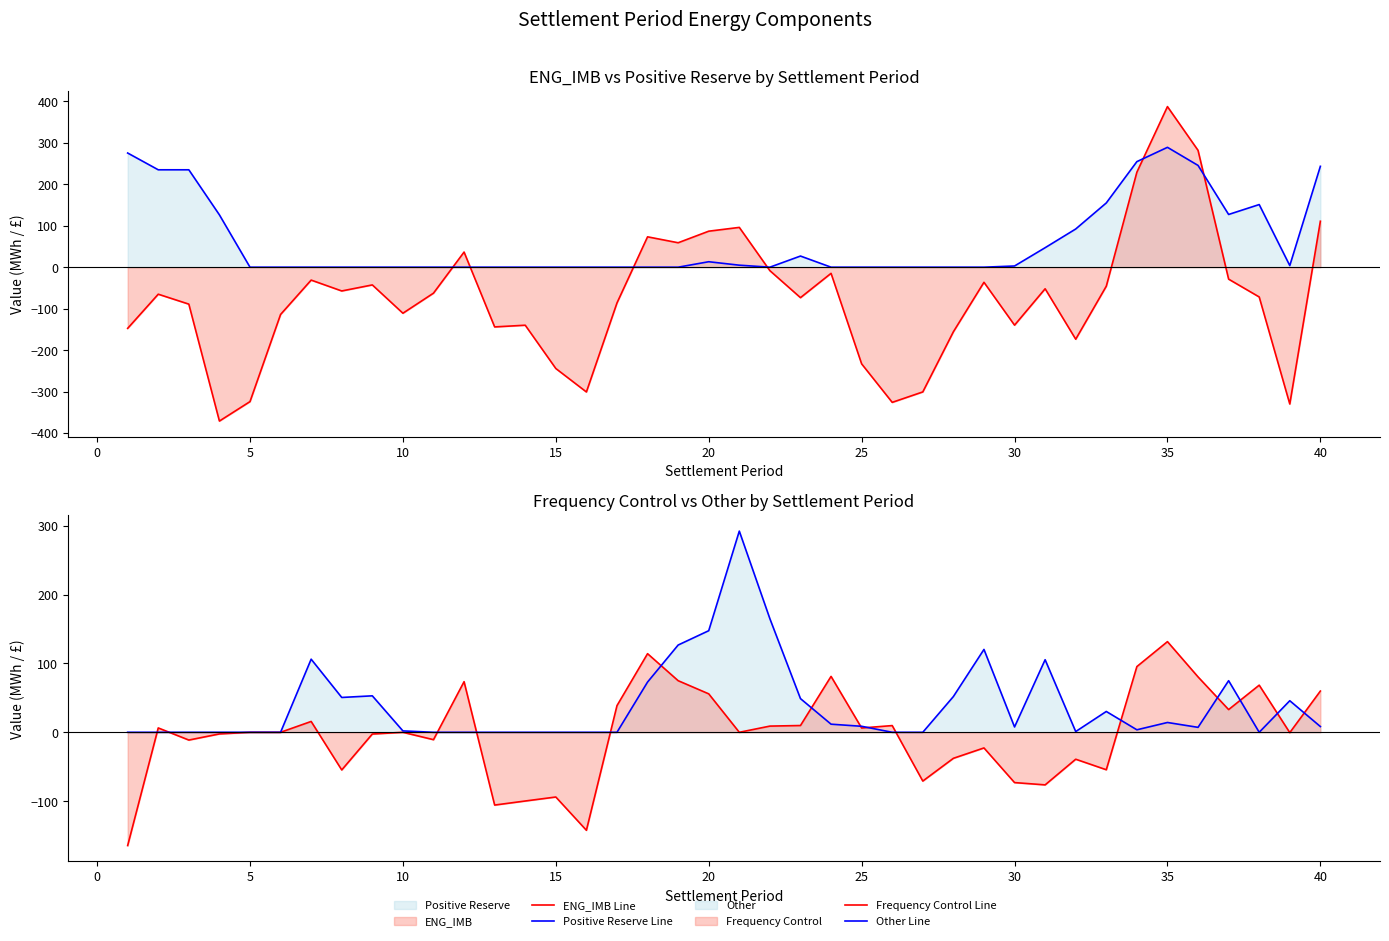

Count the number of categories in the chart.

40